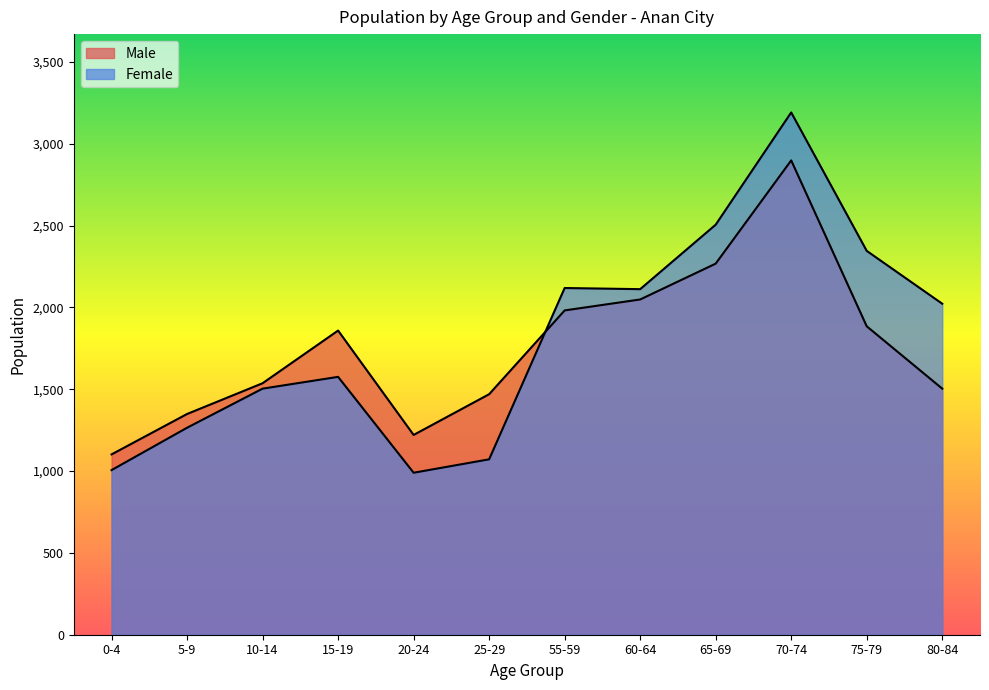

What is the greatest value displayed?

3192